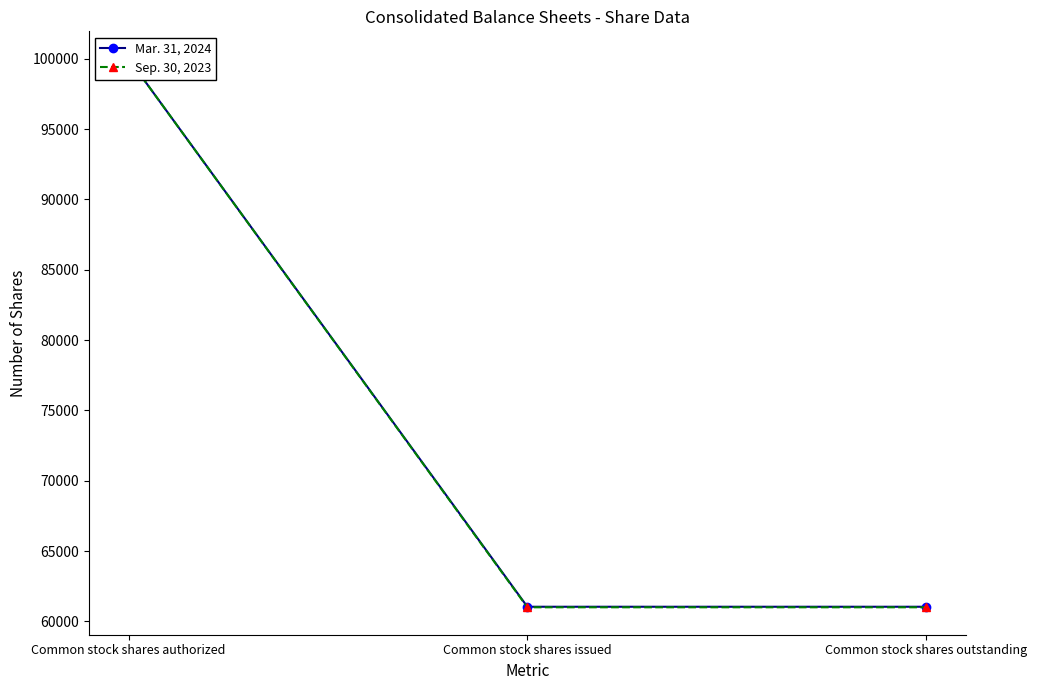

What is the label of the 1st point from the left?

Common stock shares authorized